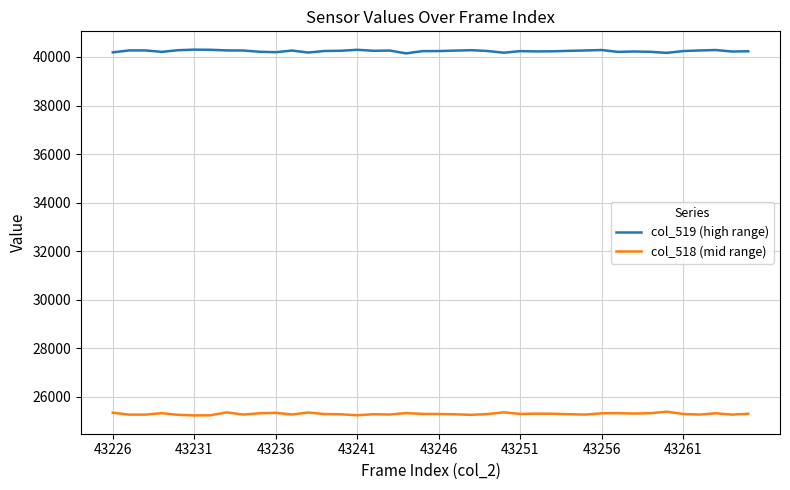

Which series has the largest total across all categories?

col_519 (high range)